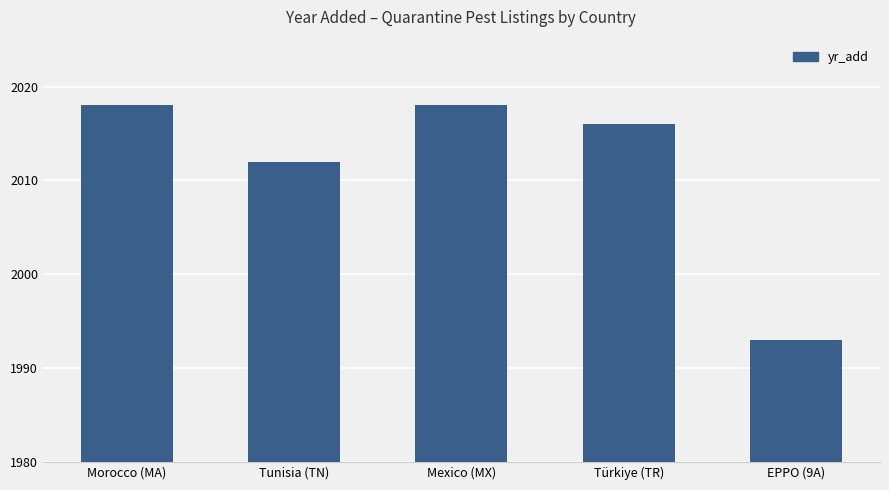

Is it true that the value at Mexico (MX) is 1041?

False